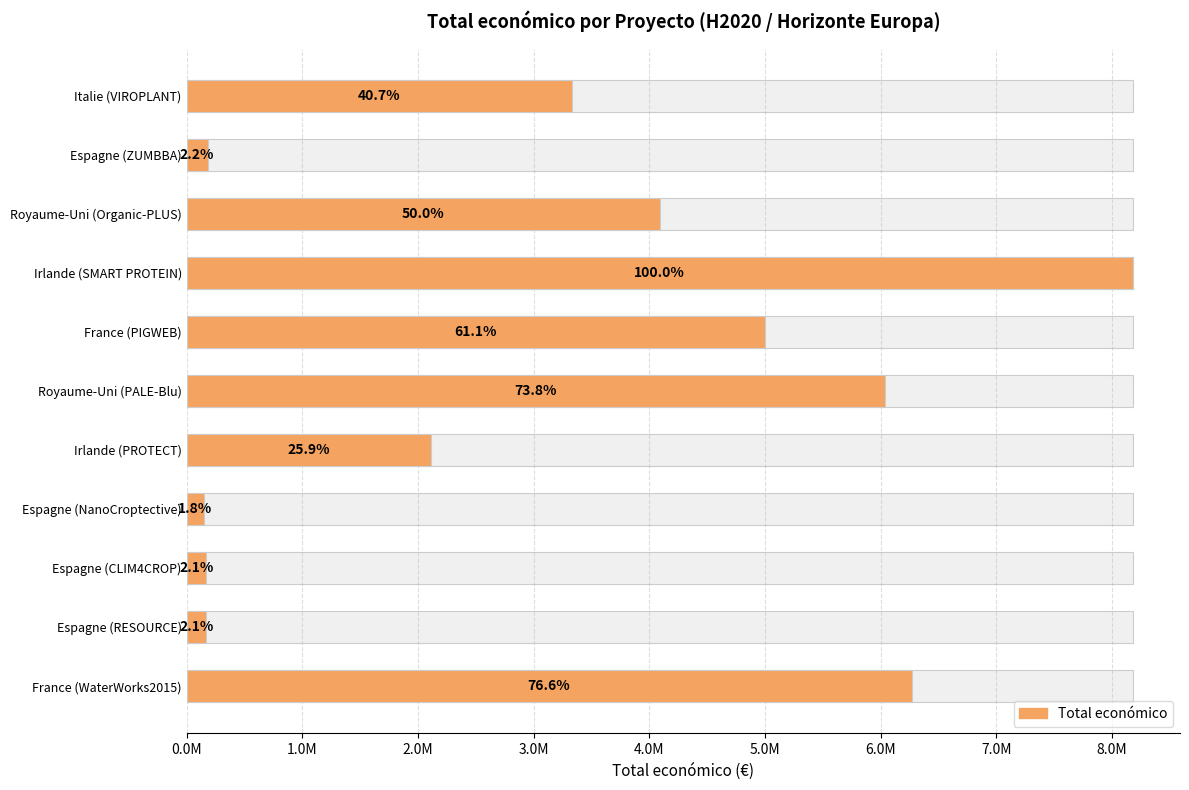

What is the difference between the second highest and second lowest values?

6097873